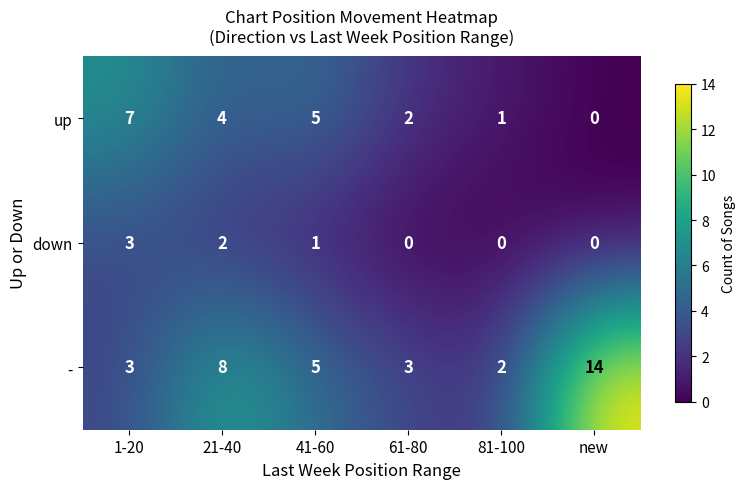

List the series in order of their peak value, lowest first.

down, up, -